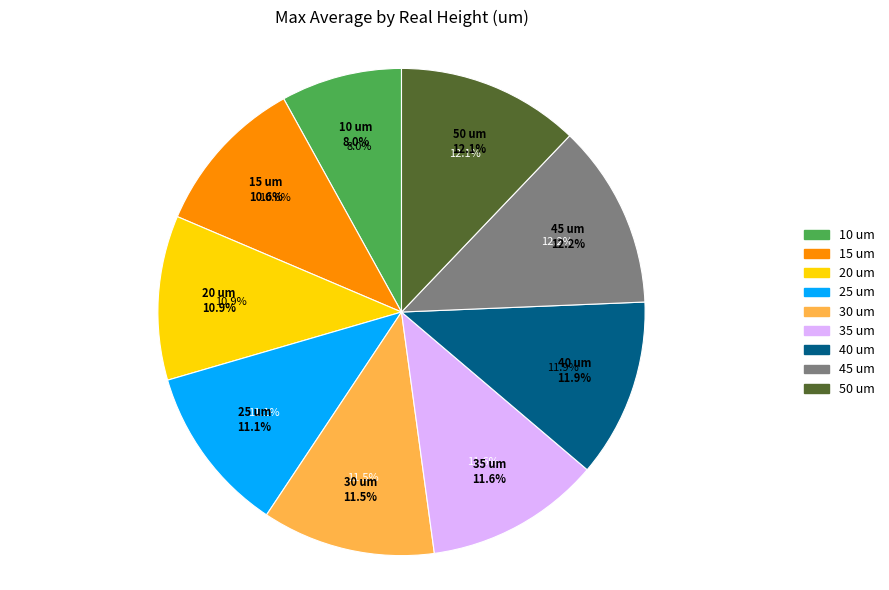

What portion of the pie excludes 10?

92.0%